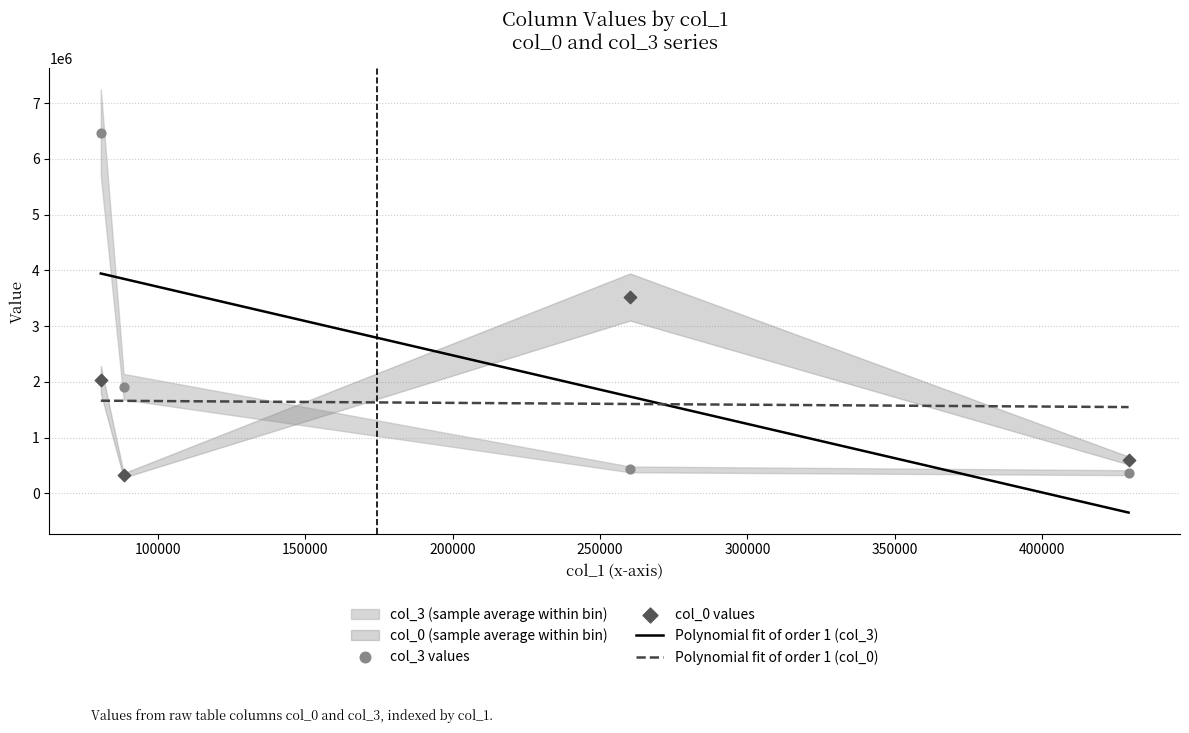

At which category is the sum across all series the highest?

80682.25